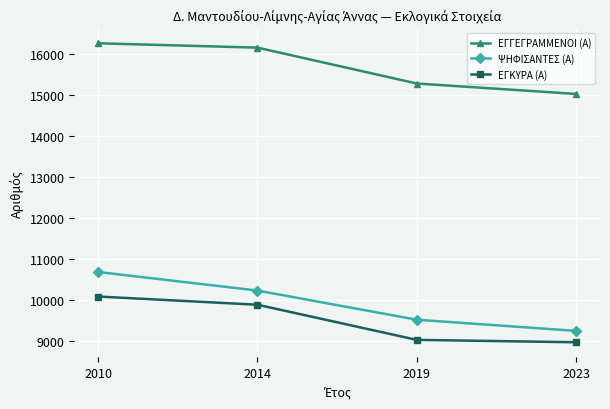

What is the difference between the second highest and second lowest values in the ΕΓΚΥΡΑ (Α) series?

856